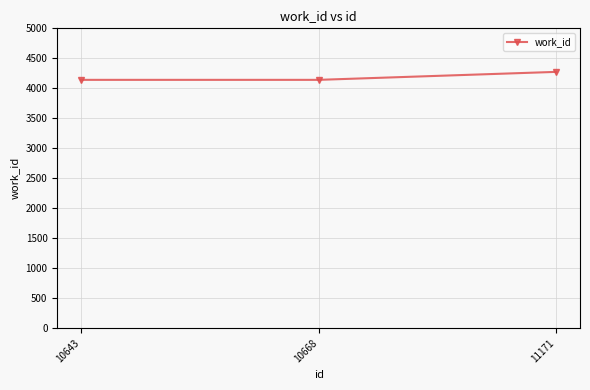

How many lines are shown in the chart?

1